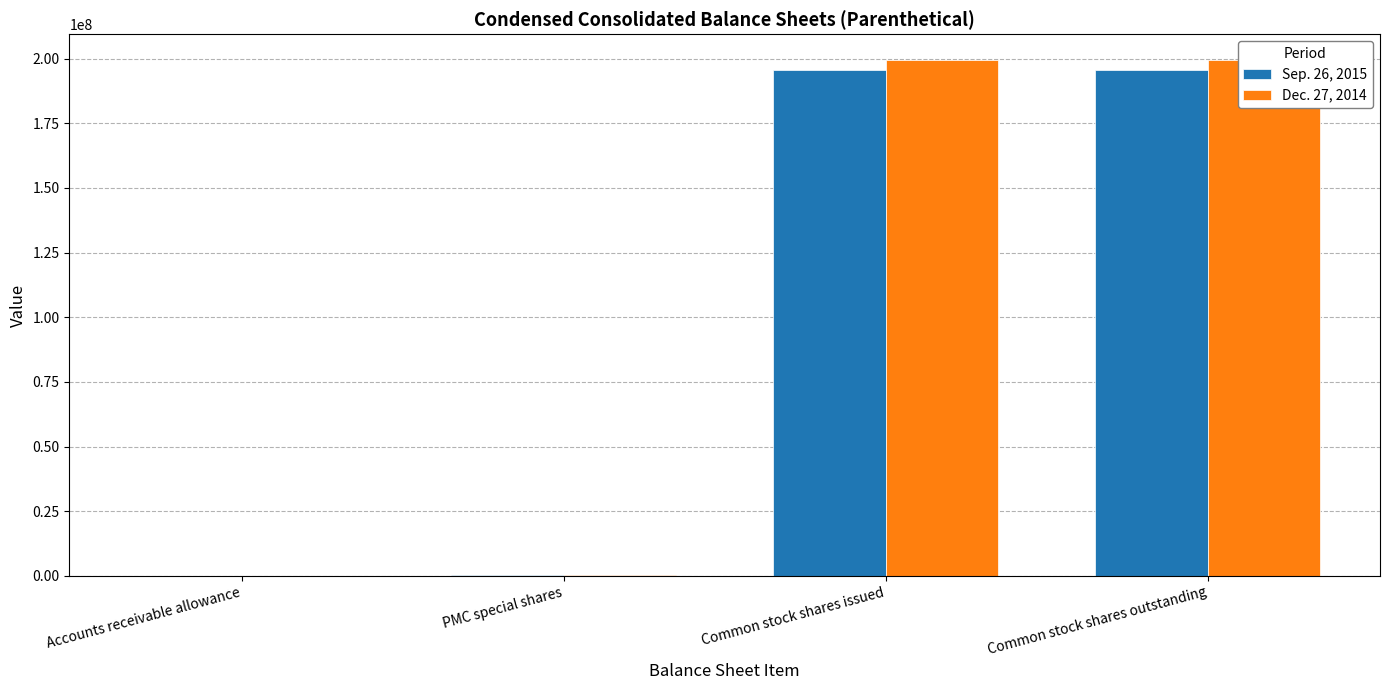

Which series has the widest spread of values?

Dec. 27, 2014